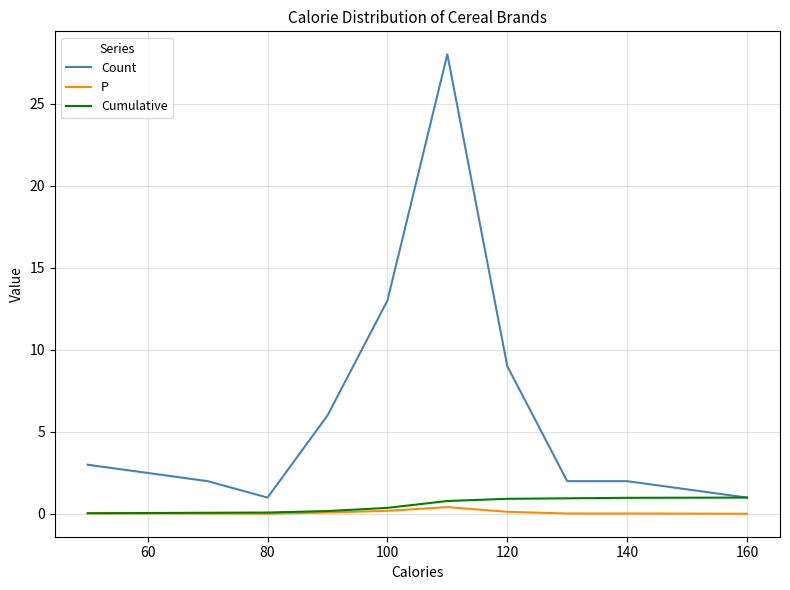

Does the chart have visible grid lines?

Yes